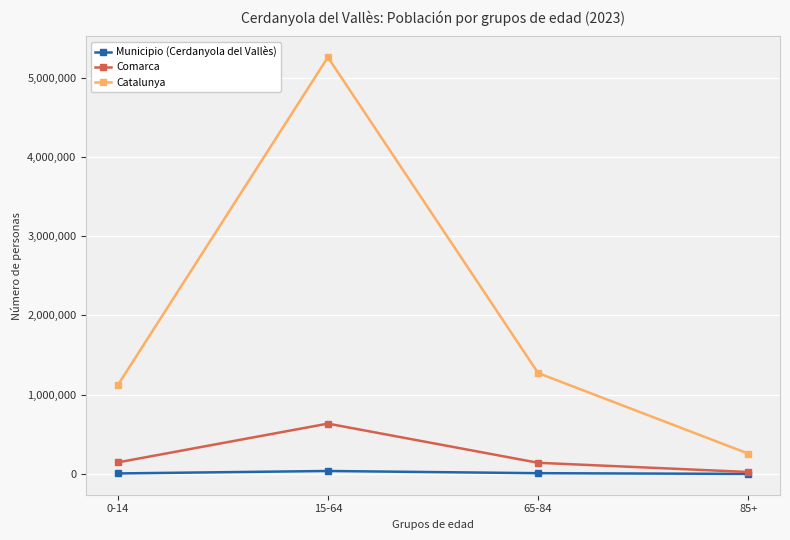

Which series has the widest spread of values?

Catalunya